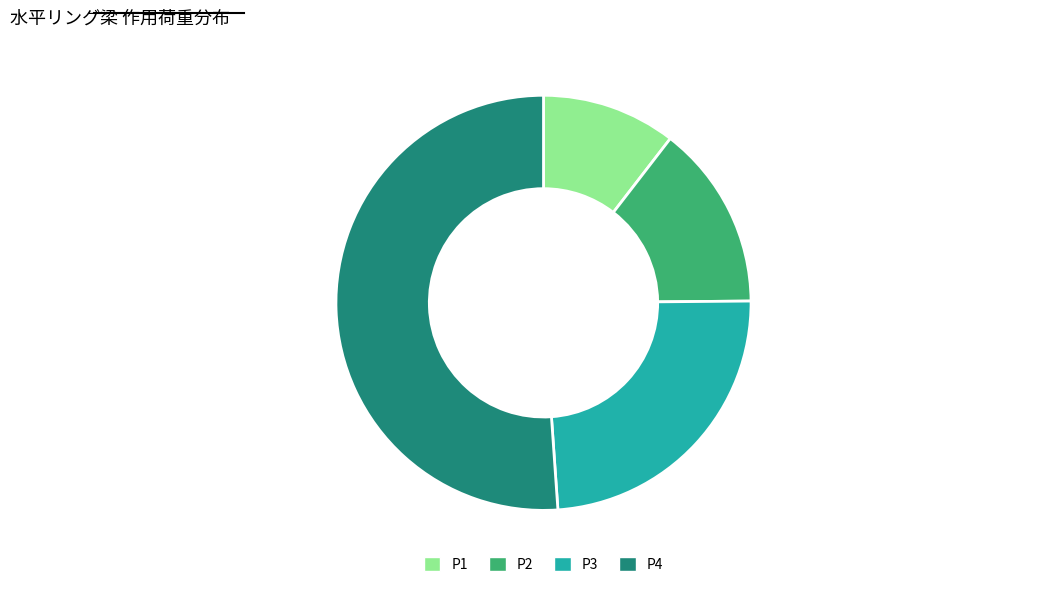

Count the number of slices in the pie.

4